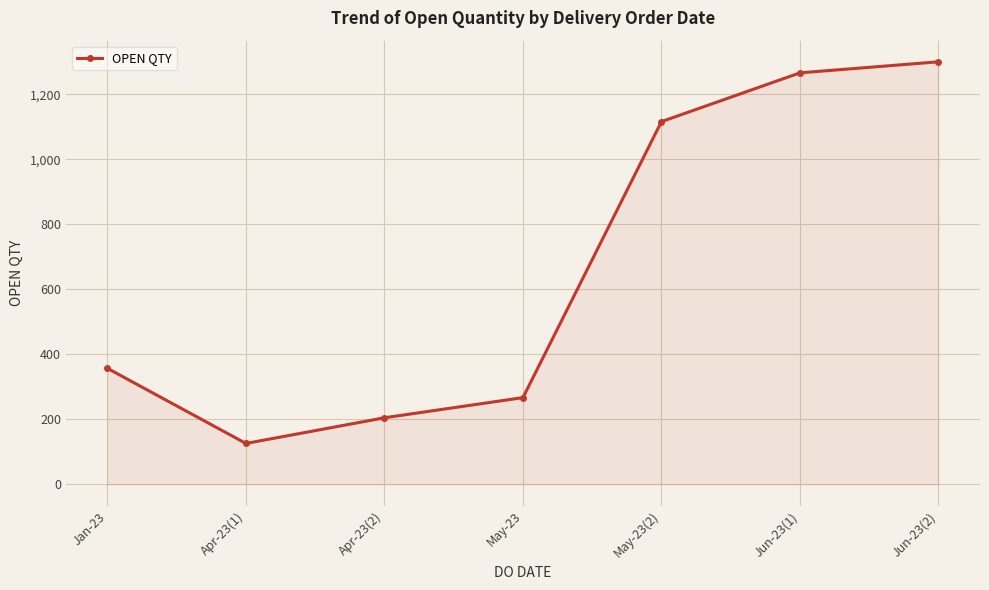

What is the value of the 5th point from the left?

1116